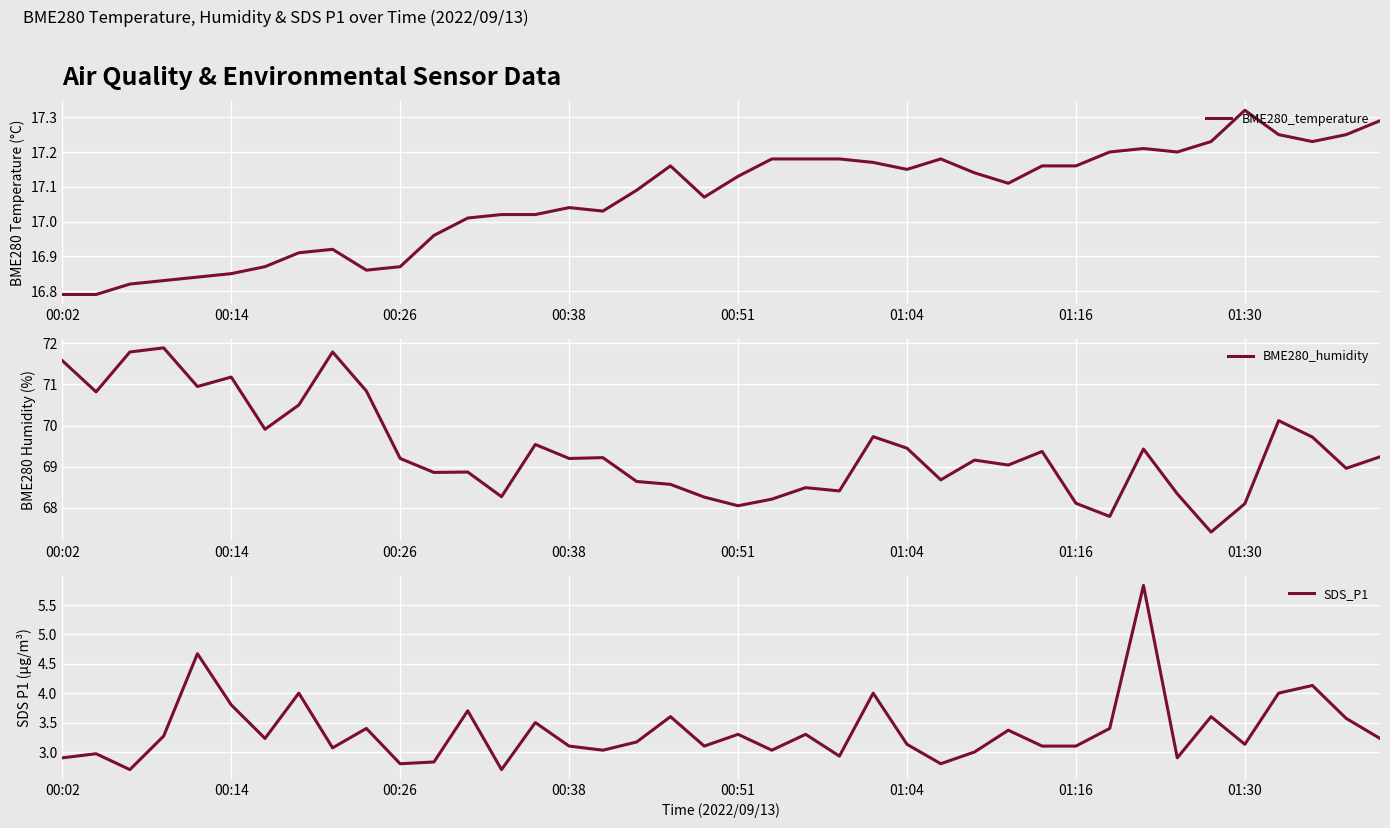

What is the minimum value for BME280_humidity?

67.4